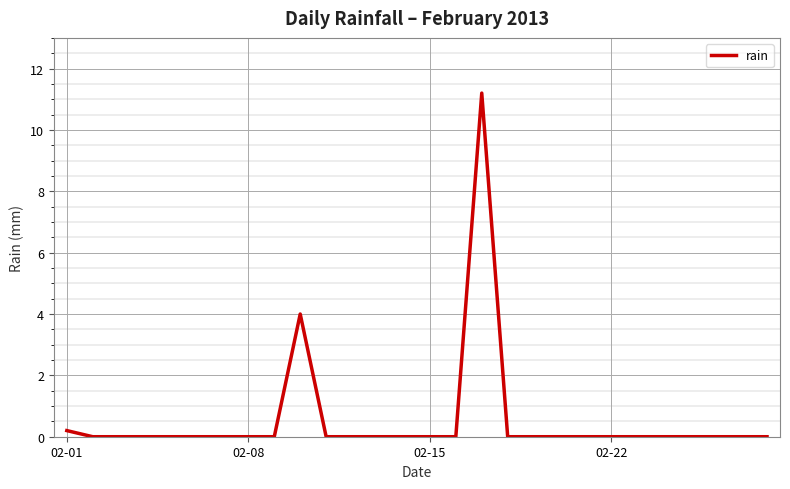

What is the greatest value displayed?

11.2